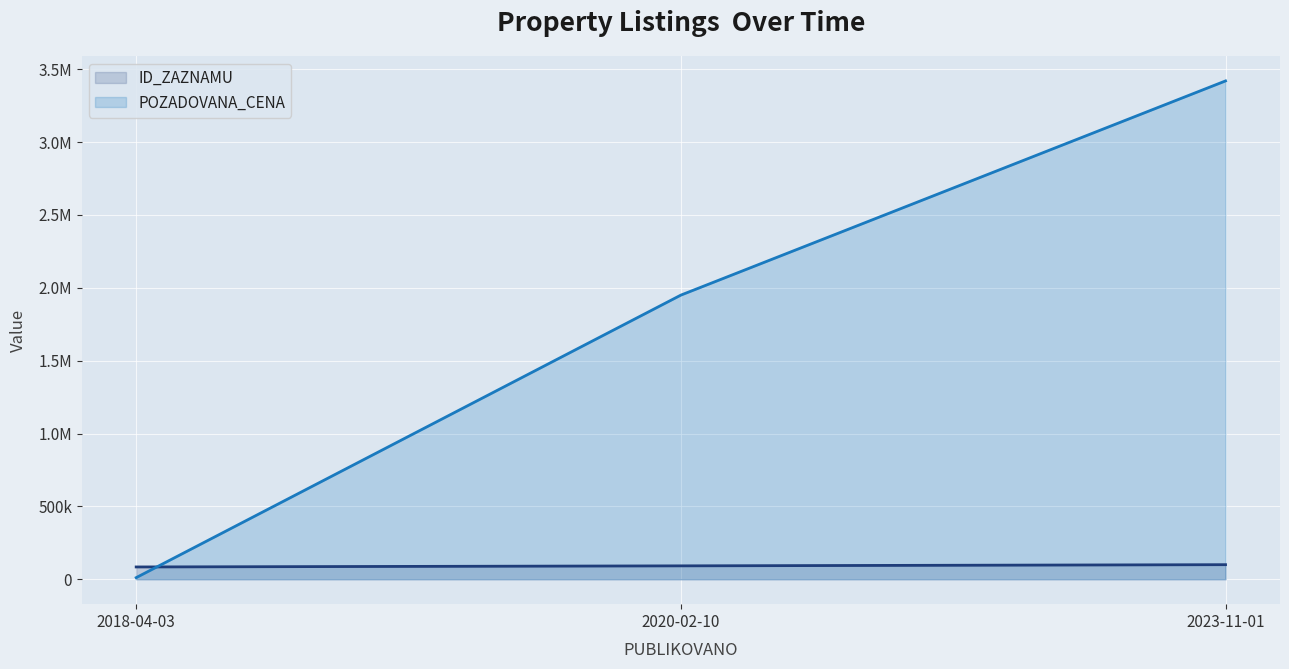

What is the label of the 2nd point from the left?

2020-02-10